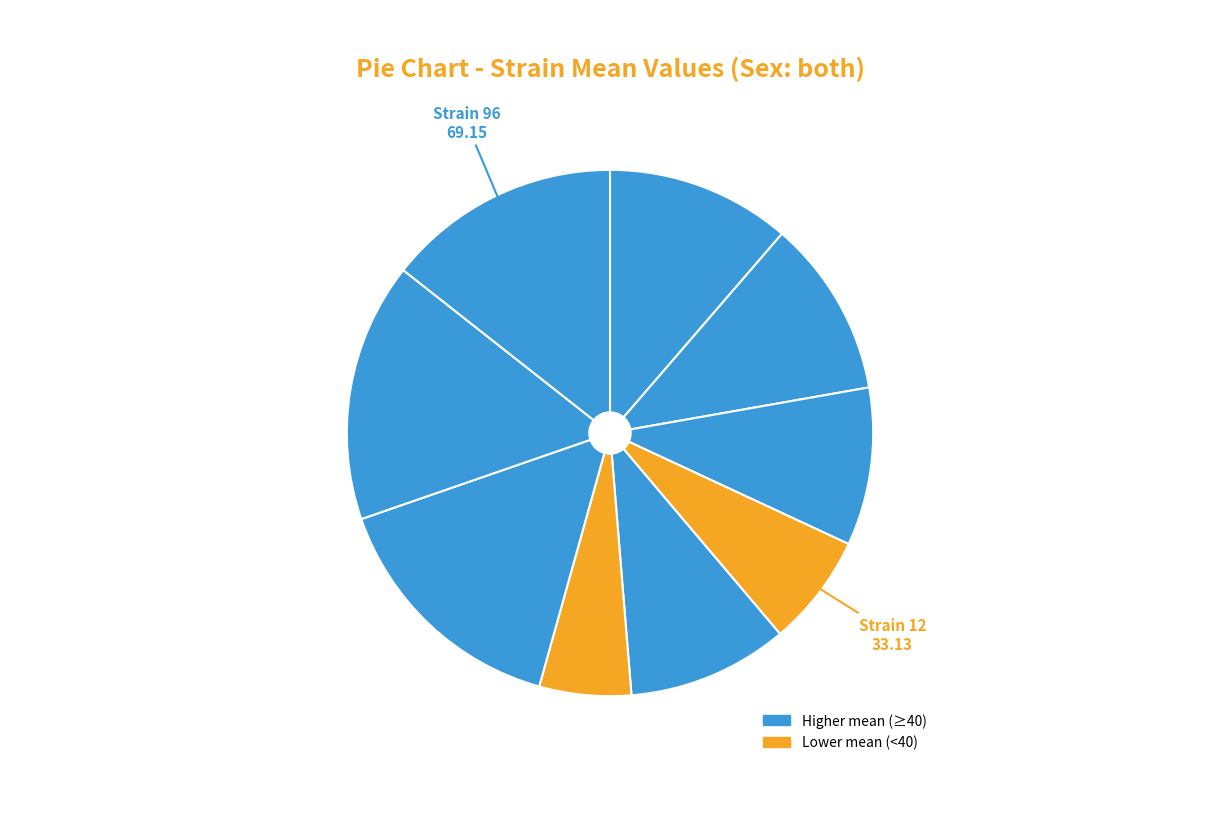

To the nearest percent, what is the average slice percentage?

11%